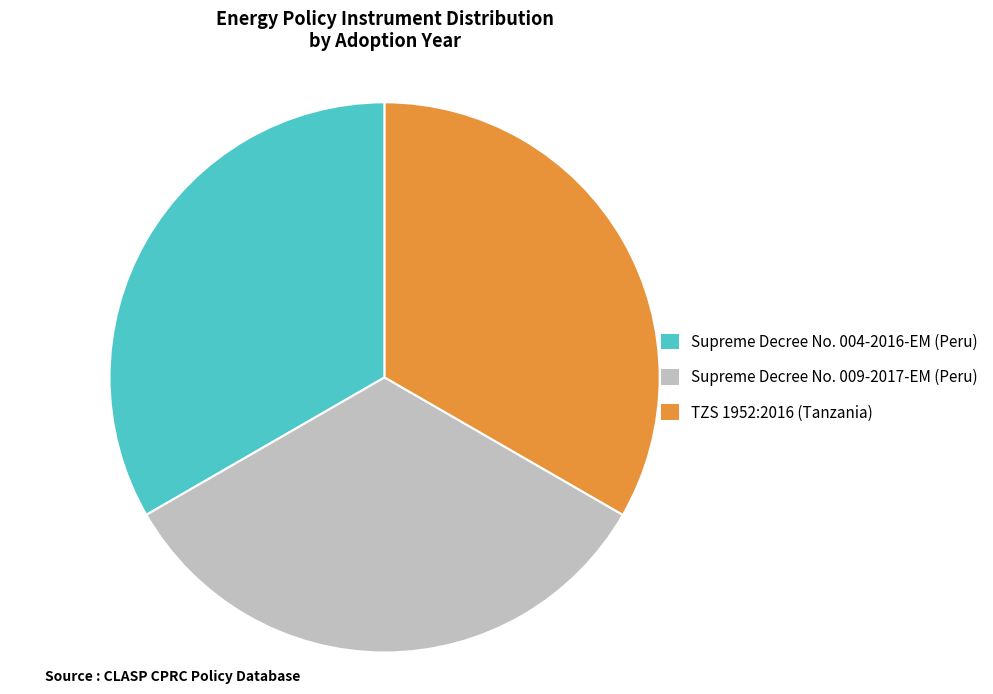

What is the ratio of the value at TZS 1952:2016 (Tanzania) to the value at Supreme Decree No. 004-2016-EM (Peru)?

1.0